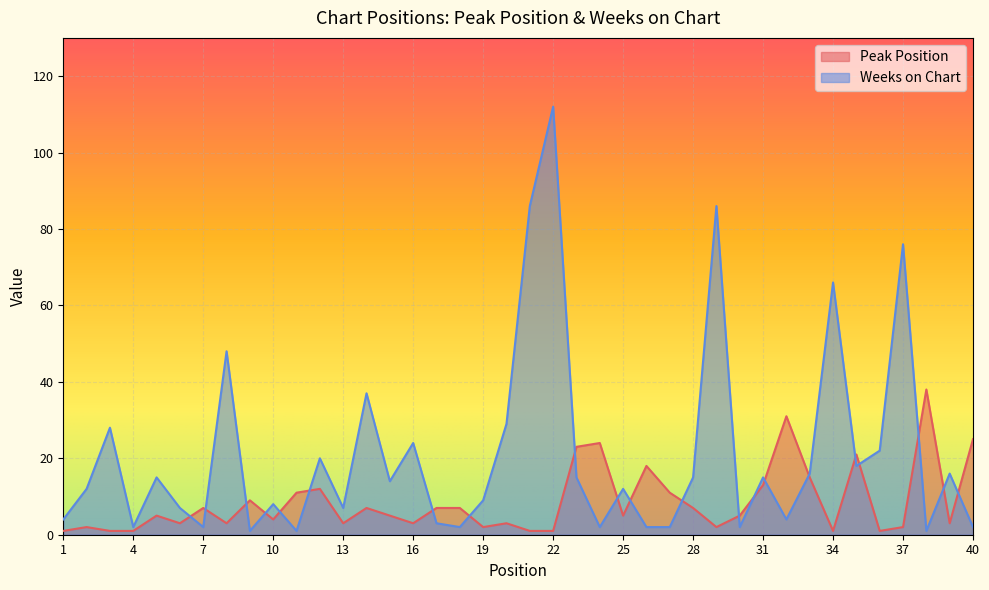

The Peak Position series shows 0 at 22. True or false?

False